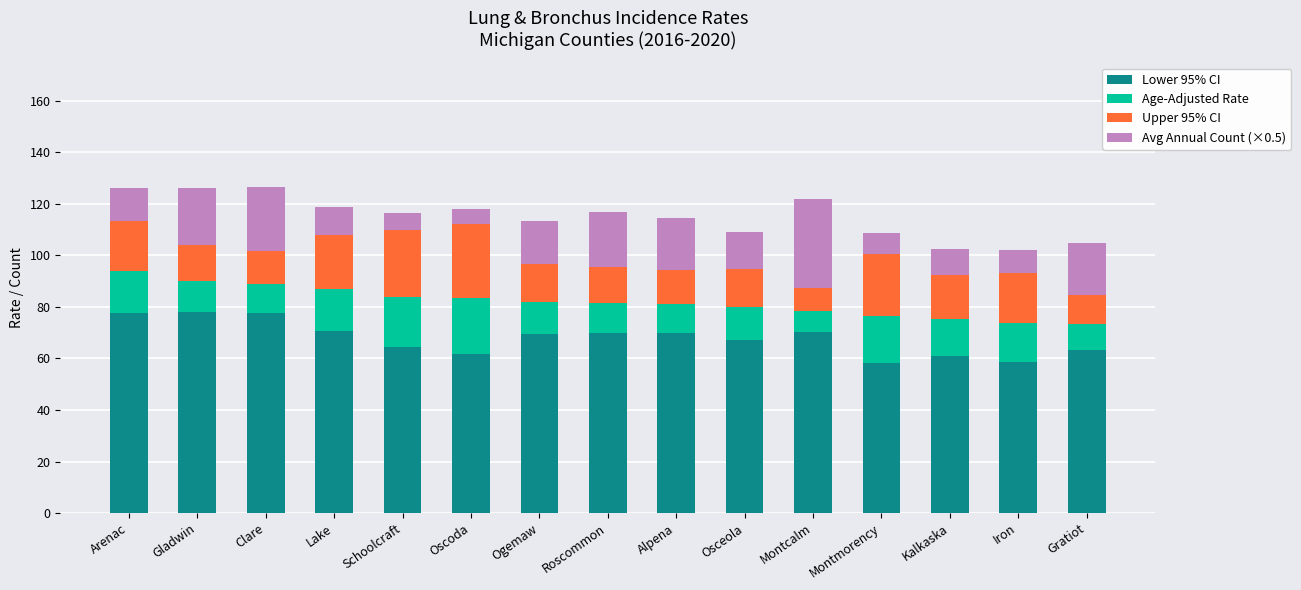

What is the sum of the Lower 95% CI values at Kalkaska and Montcalm?

131.4